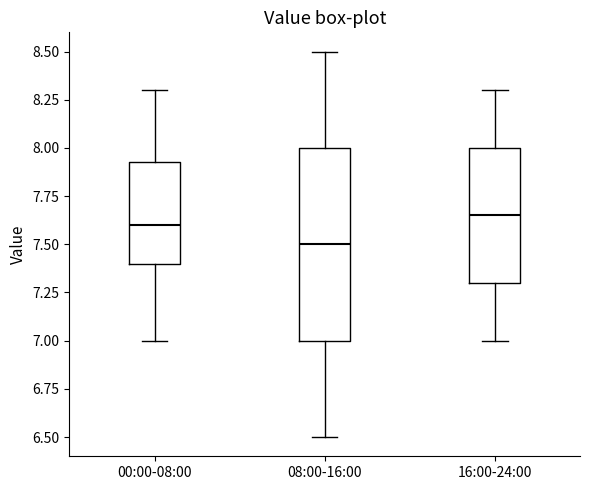

Reading left to right, read every box against the y-axis: the position of its median line, the range the box covers, and the ends of its whiskers. The values are not printed on the chart, so give them approximately, as read against the axis.

00:00-08:00: median 7.60, box 7.40 to 7.95, whiskers 7.00 to 8.30
08:00-16:00: median 7.50, box 7.00 to 8.00, whiskers 6.50 to 8.50
16:00-24:00: median 7.65, box 7.30 to 8.00, whiskers 7.00 to 8.30